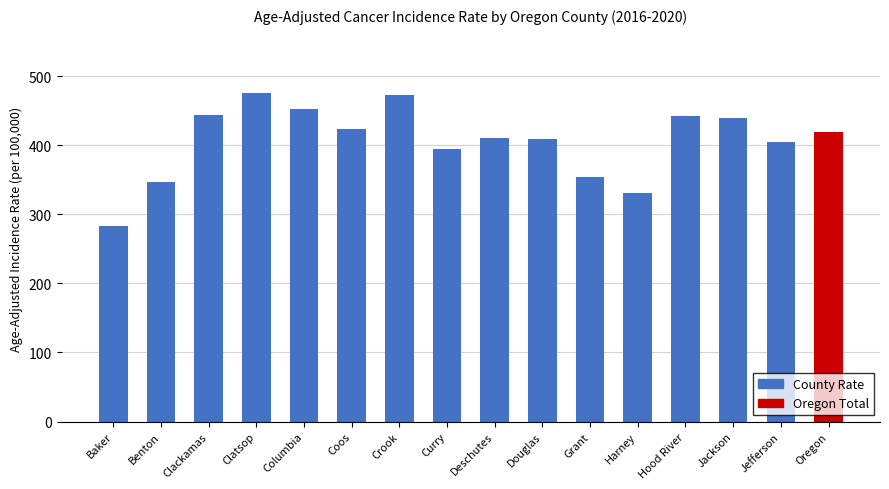

What is the approximate value at Oregon?

419.2